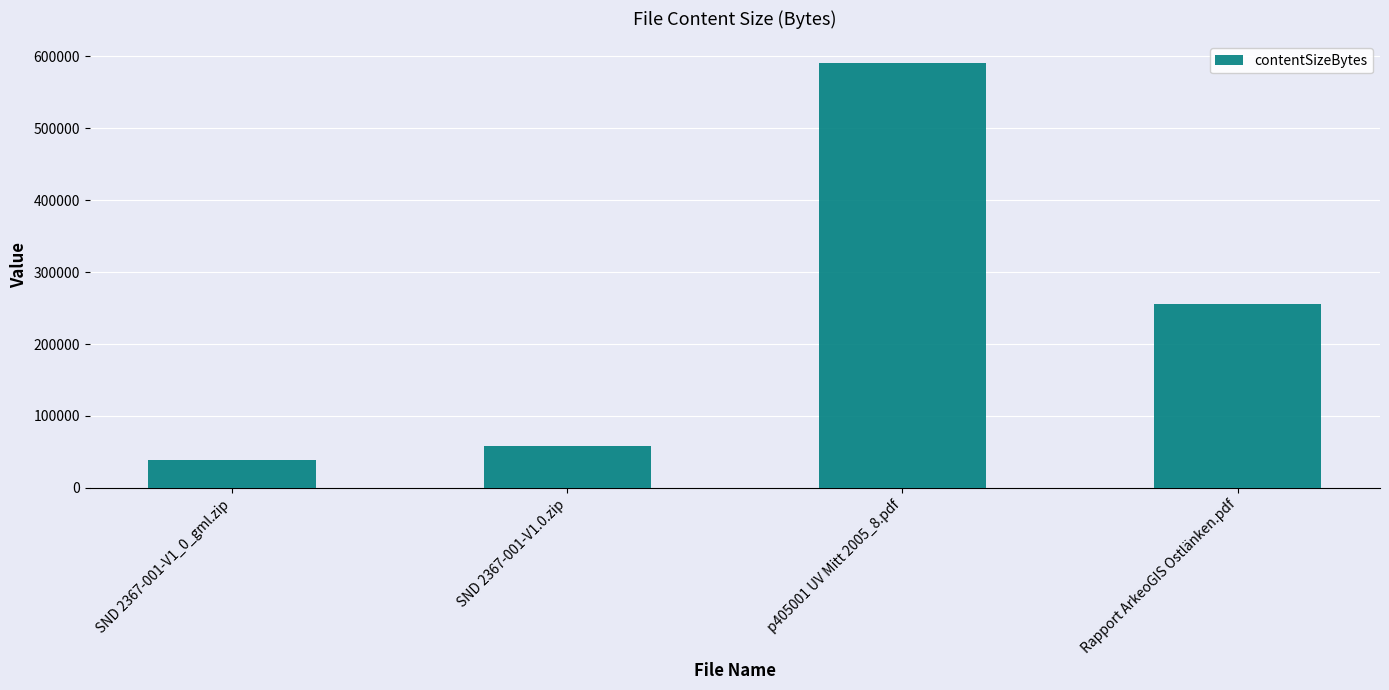

What is the sum of the values at SND 2367-001-V1.0.zip and p405001 UV Mitt 2005_8.pdf?

649643